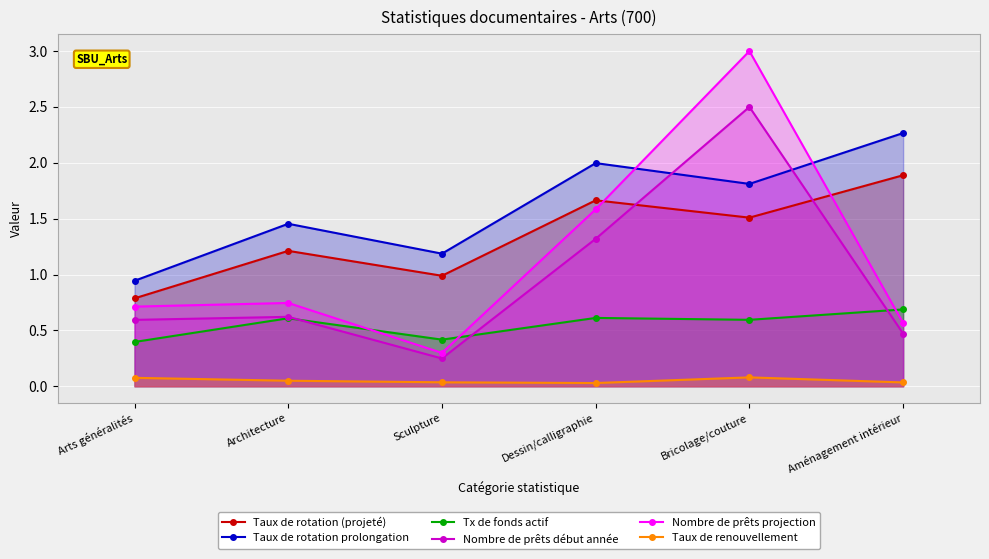

How many interior local peaks does the Nombre de prêts début année series have?

2